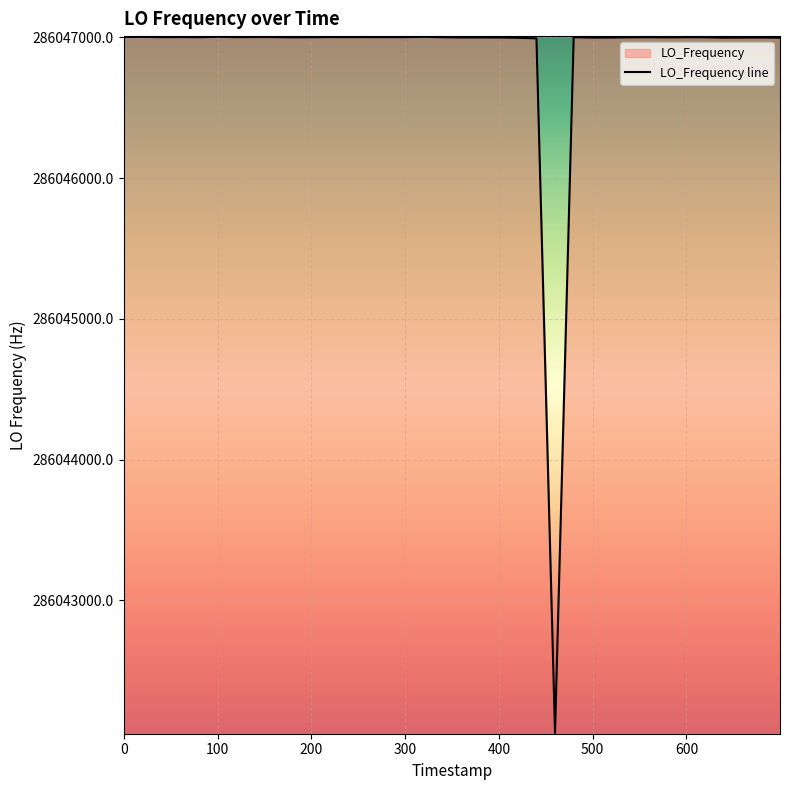

What is the smallest value displayed?

286042057.0